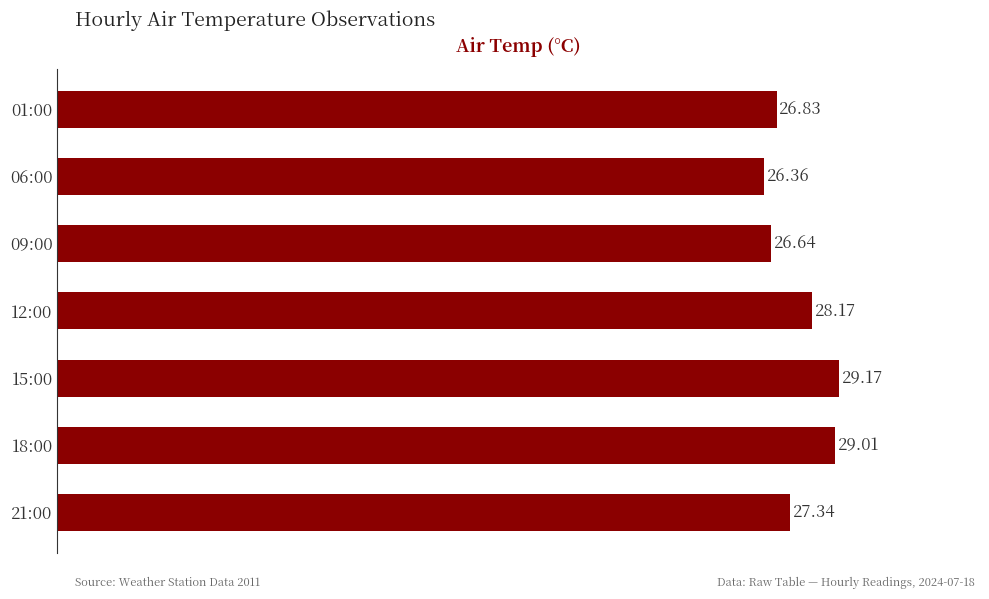

What is the average value?

27.6